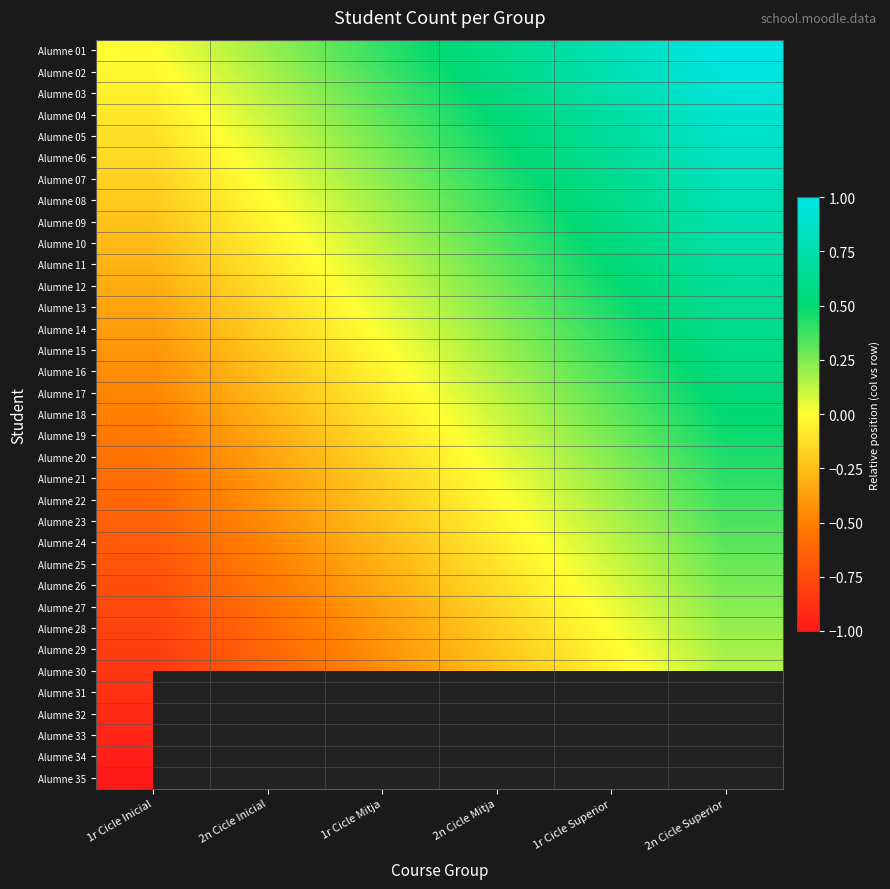

At which label is Alumne 15 closest to 0?

1r Cicle Mitja